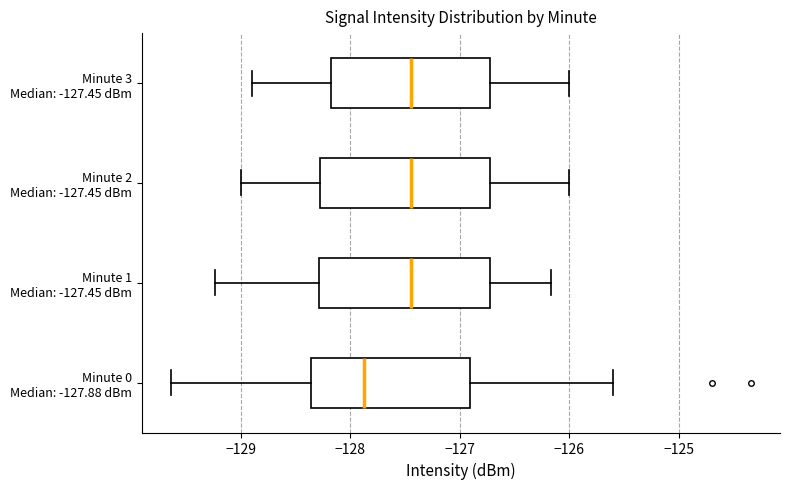

Reading bottom to top, transcribe this box plot: for each box, give where its median line is, the range the box spans, and where its two whiskers end, as read against the x-axis. The values are not printed on the chart, so give them approximately, as read against the axis.

Minute 0 Median: -127.88 dBm: median -127.9, box -128.4 to -126.9, whiskers -129.6 to -125.6
Minute 1 Median: -127.45 dBm: median -127.5, box -128.3 to -126.7, whiskers -129.2 to -126.2
Minute 2 Median: -127.45 dBm: median -127.4, box -128.3 to -126.7, whiskers -129.0 to -126.0
Minute 3 Median: -127.45 dBm: median -127.4, box -128.2 to -126.7, whiskers -128.9 to -126.0